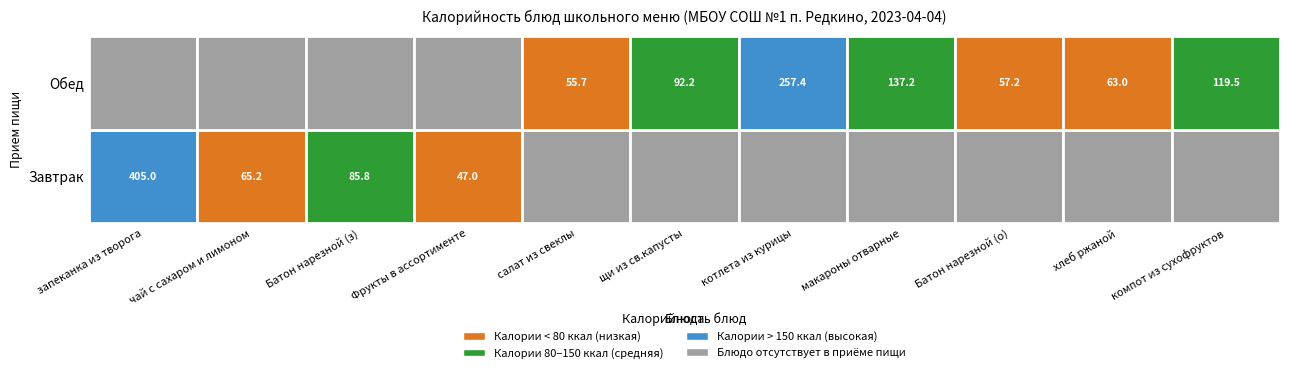

The value of Завтрак at Завтрак is 728.1. True or false?

False